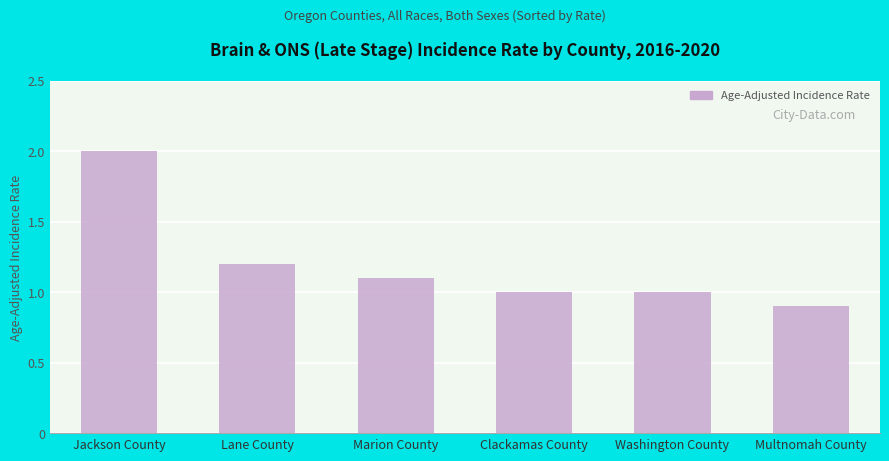

What position from the right is Marion County?

4